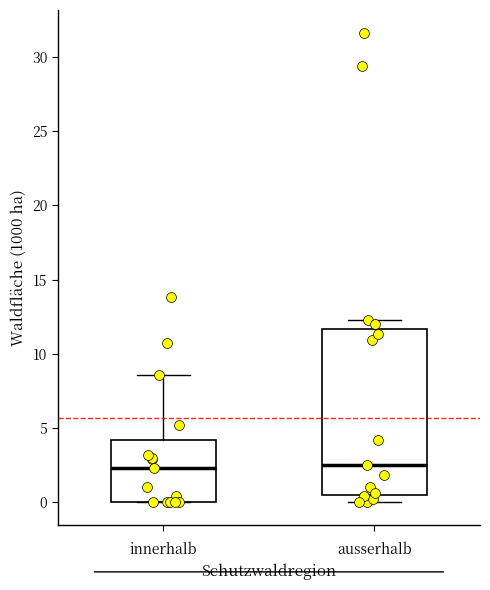

Reading left to right, read every box against the y-axis: the position of its median line, the range the box covers, and the ends of its whiskers. The values are not printed on the chart, so give them approximately, as read against the axis.

innerhalb: median 2.5, box 0.0 to 4.0, whiskers 0.0 to 8.5
ausserhalb: median 2.5, box 0.5 to 11.5, whiskers 0.0 to 12.5